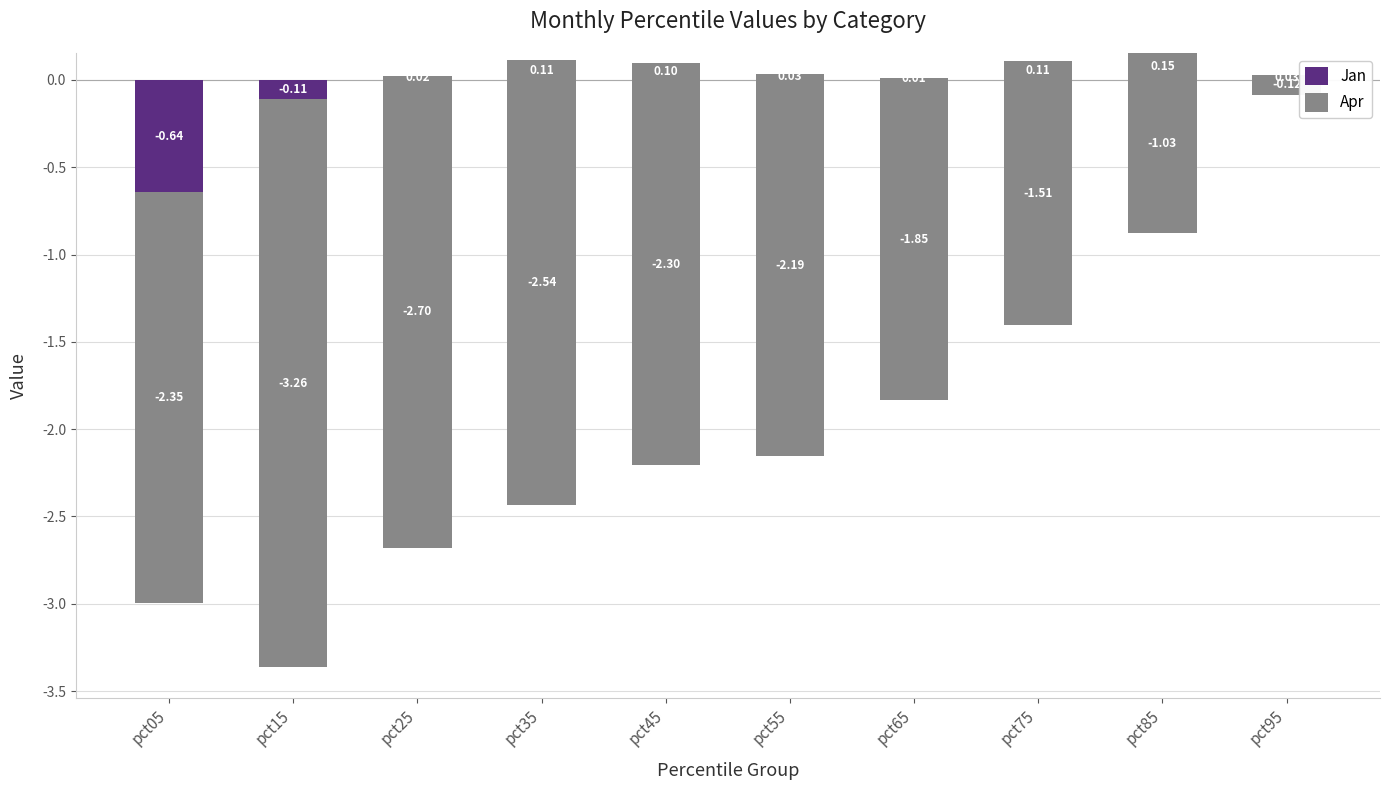

How many values in the Apr series exceed -2?

4